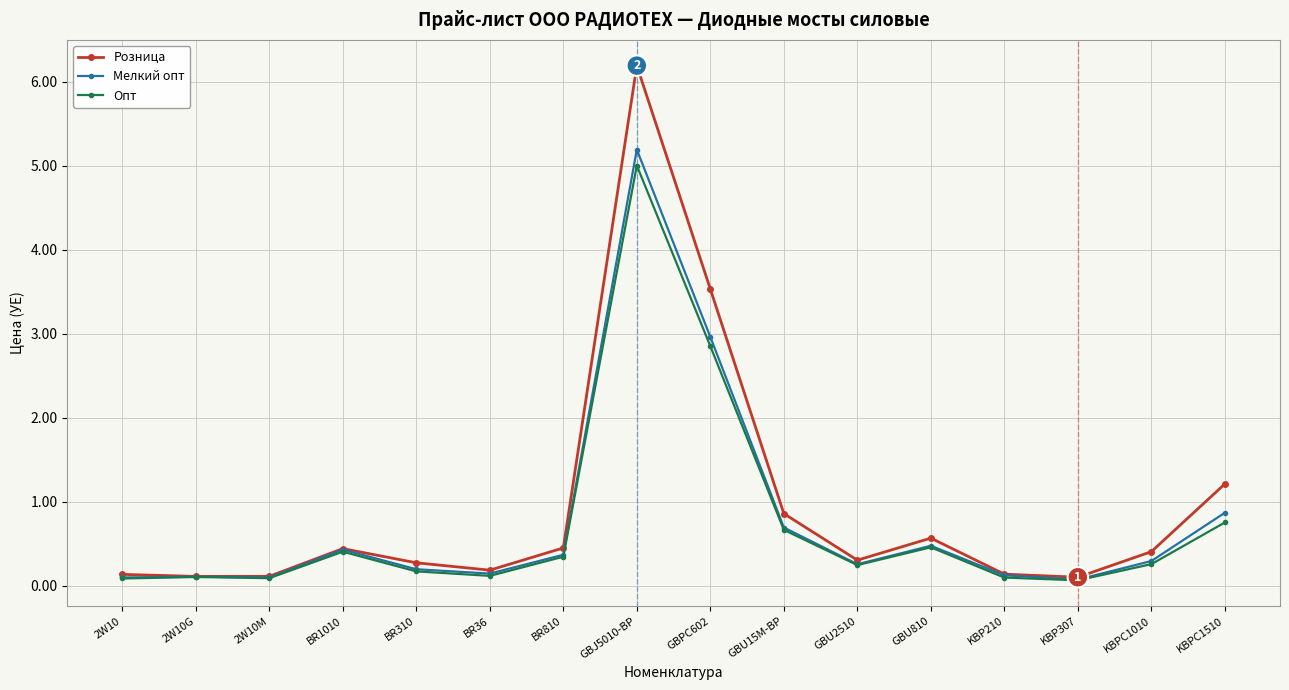

Is the value of Мелкий опт at BR310 greater than the value of Розница at BR1010?

No